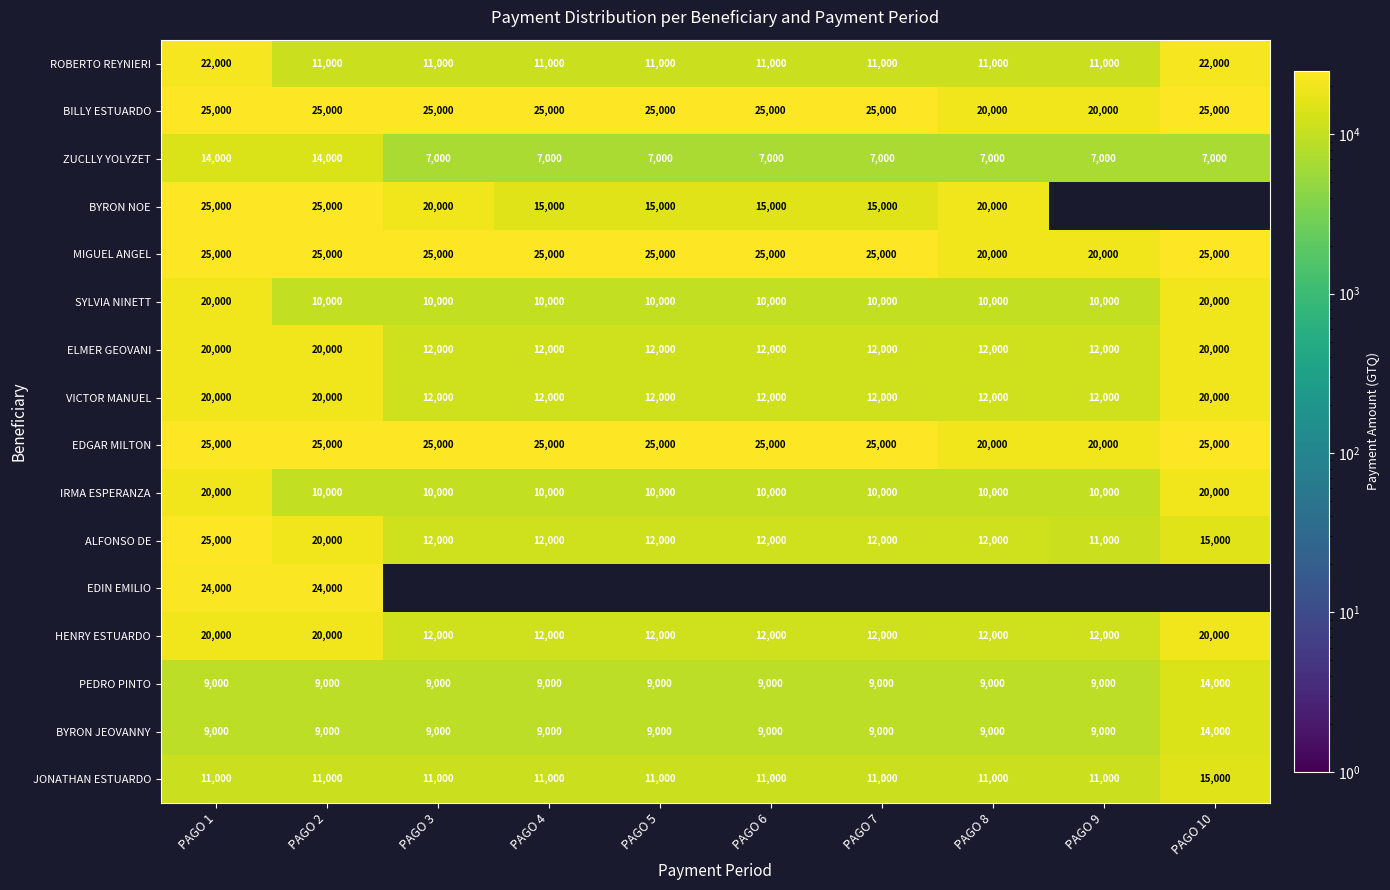

What is the maximum value for JONATHAN ESTUARDO?

15000